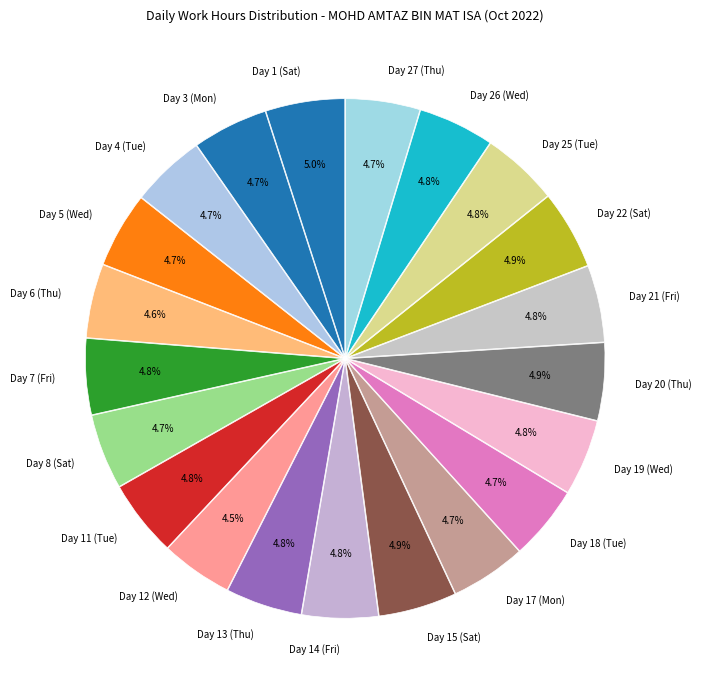

Does Day 19 (Wed) represent more than half of the total?

No